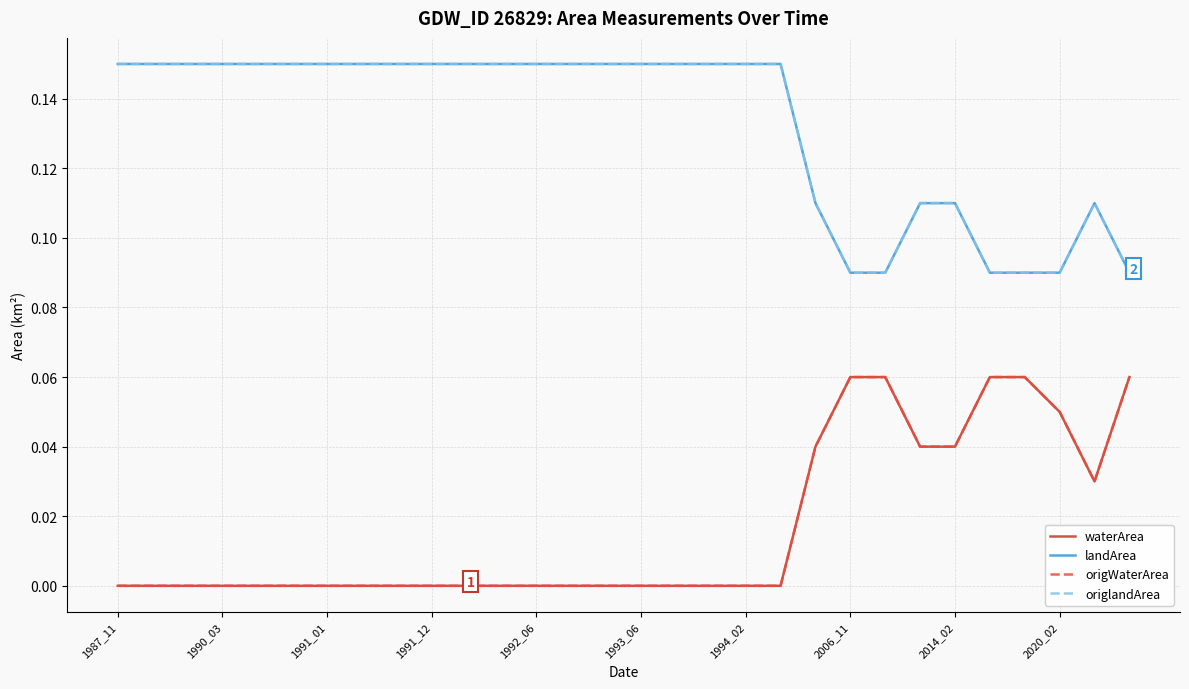

Does the chart display data point markers on the line(s)?

No